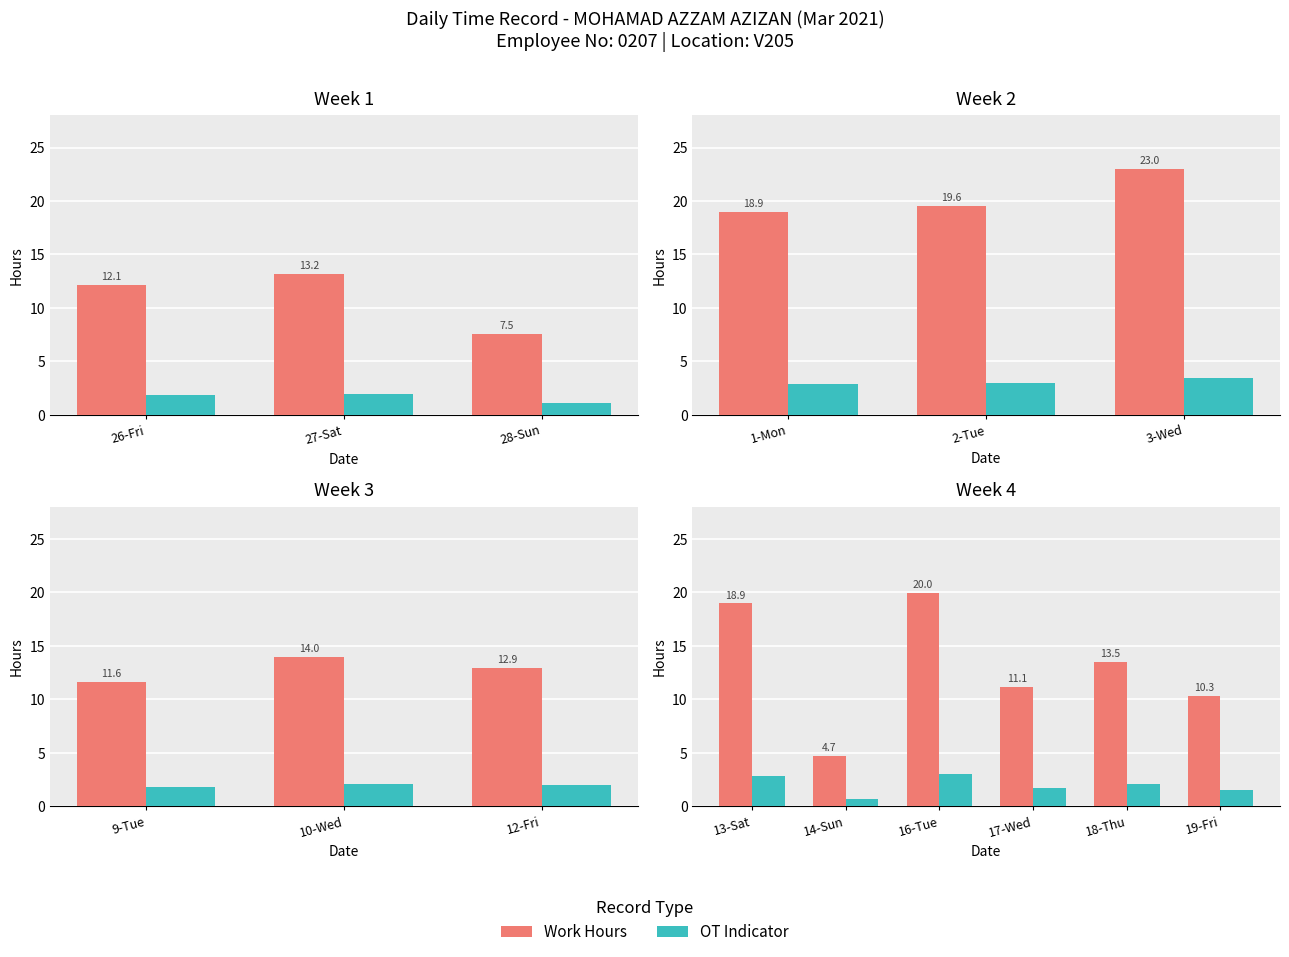

Is the value of OT Indicator at 17-Wed greater than the value of Work Hours at 17-Wed?

No